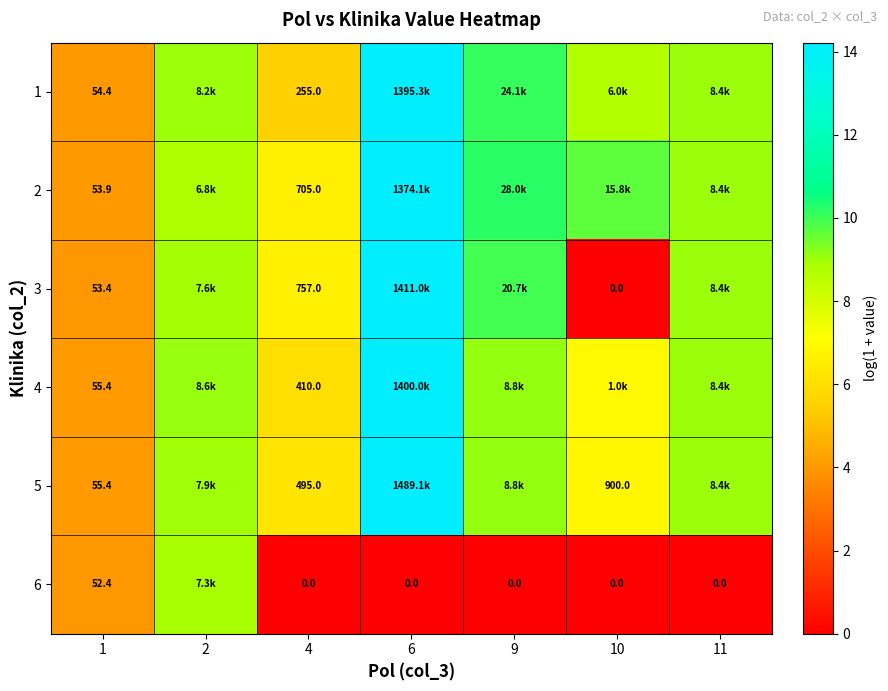

How many distinct data groups are displayed?

6